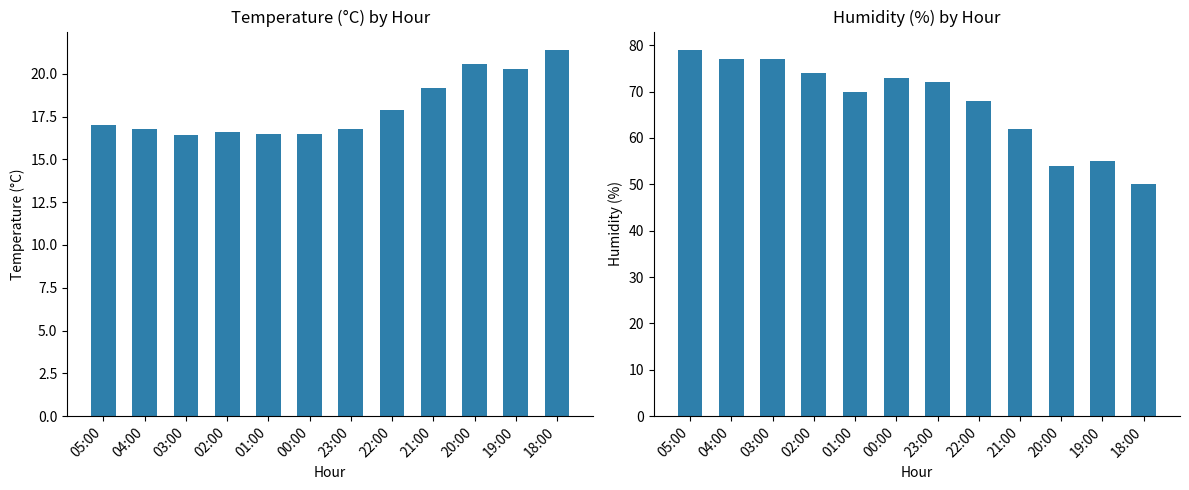

What is the total value across all series at 05:00?

96.0